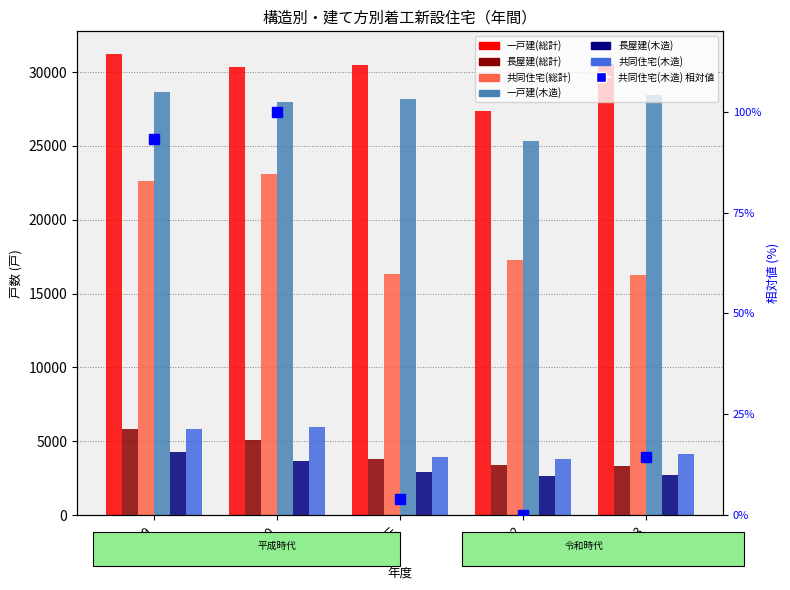

Rank the series at 平成29 from lowest to highest value.

長屋建(木造), 長屋建(総計), 共同住宅(木造), 共同住宅(総計), 一戸建(木造), 一戸建(総計)